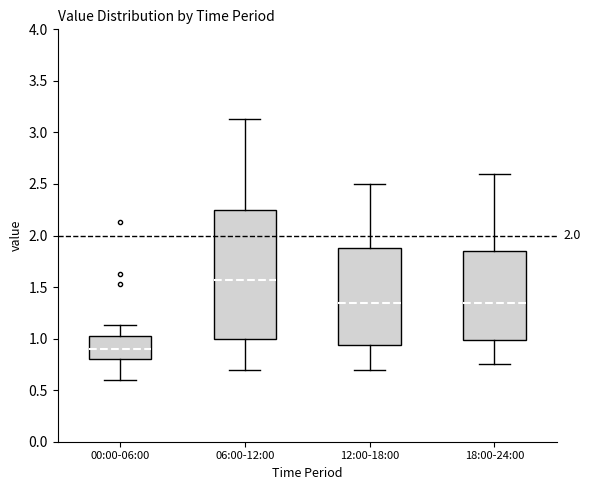

Reading left to right, transcribe this box plot: for each box, give where its median line is, the range the box spans, and where its two whiskers end, as read against the y-axis. The values are not printed on the chart, so give them approximately, as read against the axis.

00:00-06:00: median 0.90, box 0.80 to 1.05, whiskers 0.60 to 1.15
06:00-12:00: median 1.55, box 1.00 to 2.25, whiskers 0.70 to 3.15
12:00-18:00: median 1.35, box 0.95 to 1.90, whiskers 0.70 to 2.50
18:00-24:00: median 1.35, box 1.00 to 1.85, whiskers 0.75 to 2.60